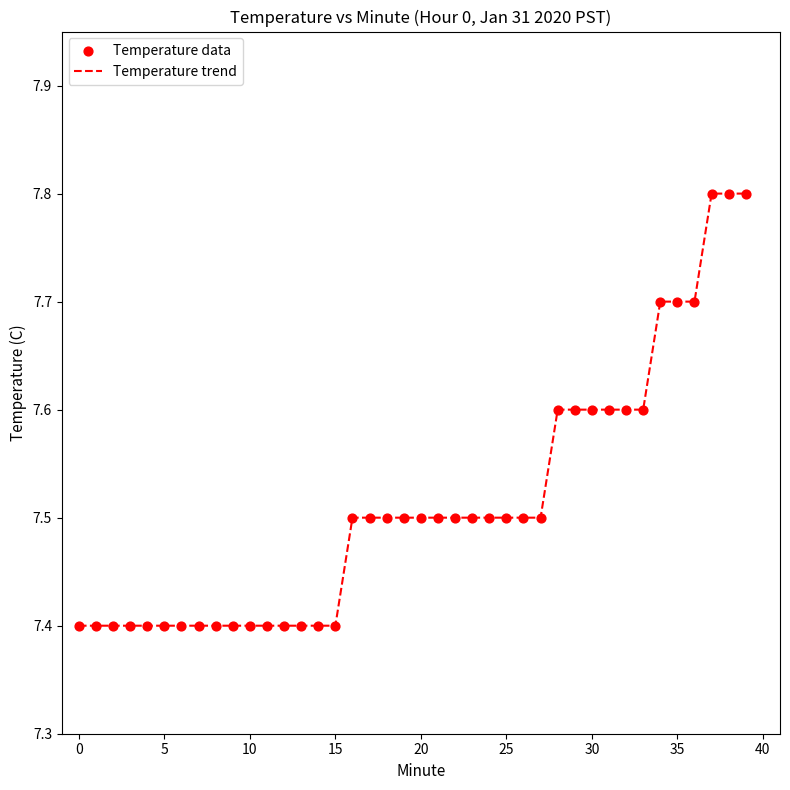

What is the minimum value shown in the chart?

7.4